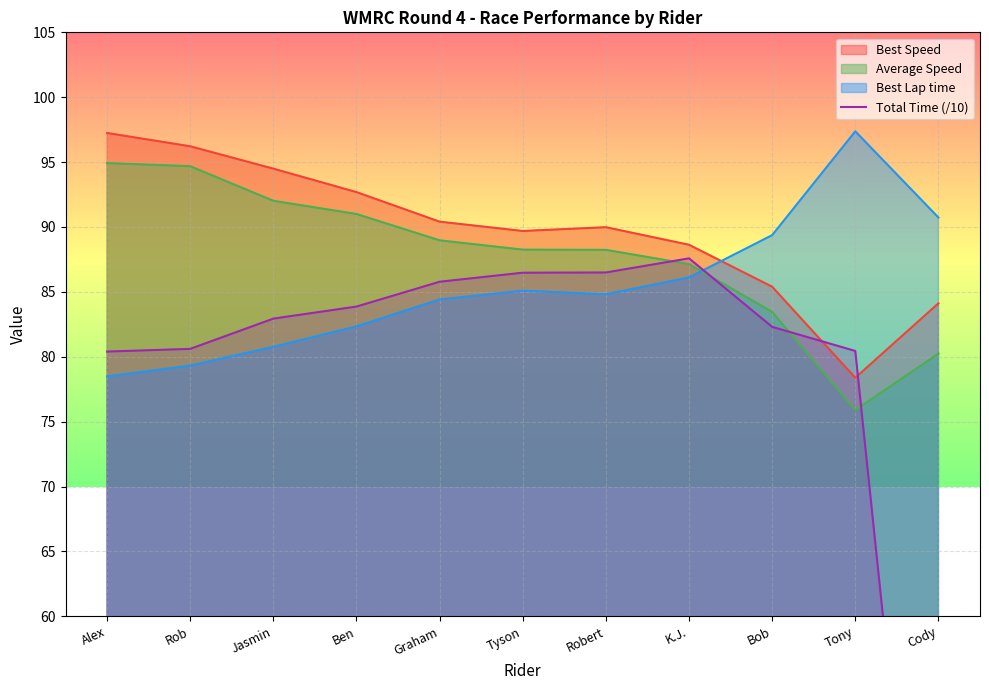

Reading right to left, transcribe all the data shown in this chart.

19.0	80.4	82.3	87.6	86.5	86.5	85.8	83.9	82.9	80.6	80.4